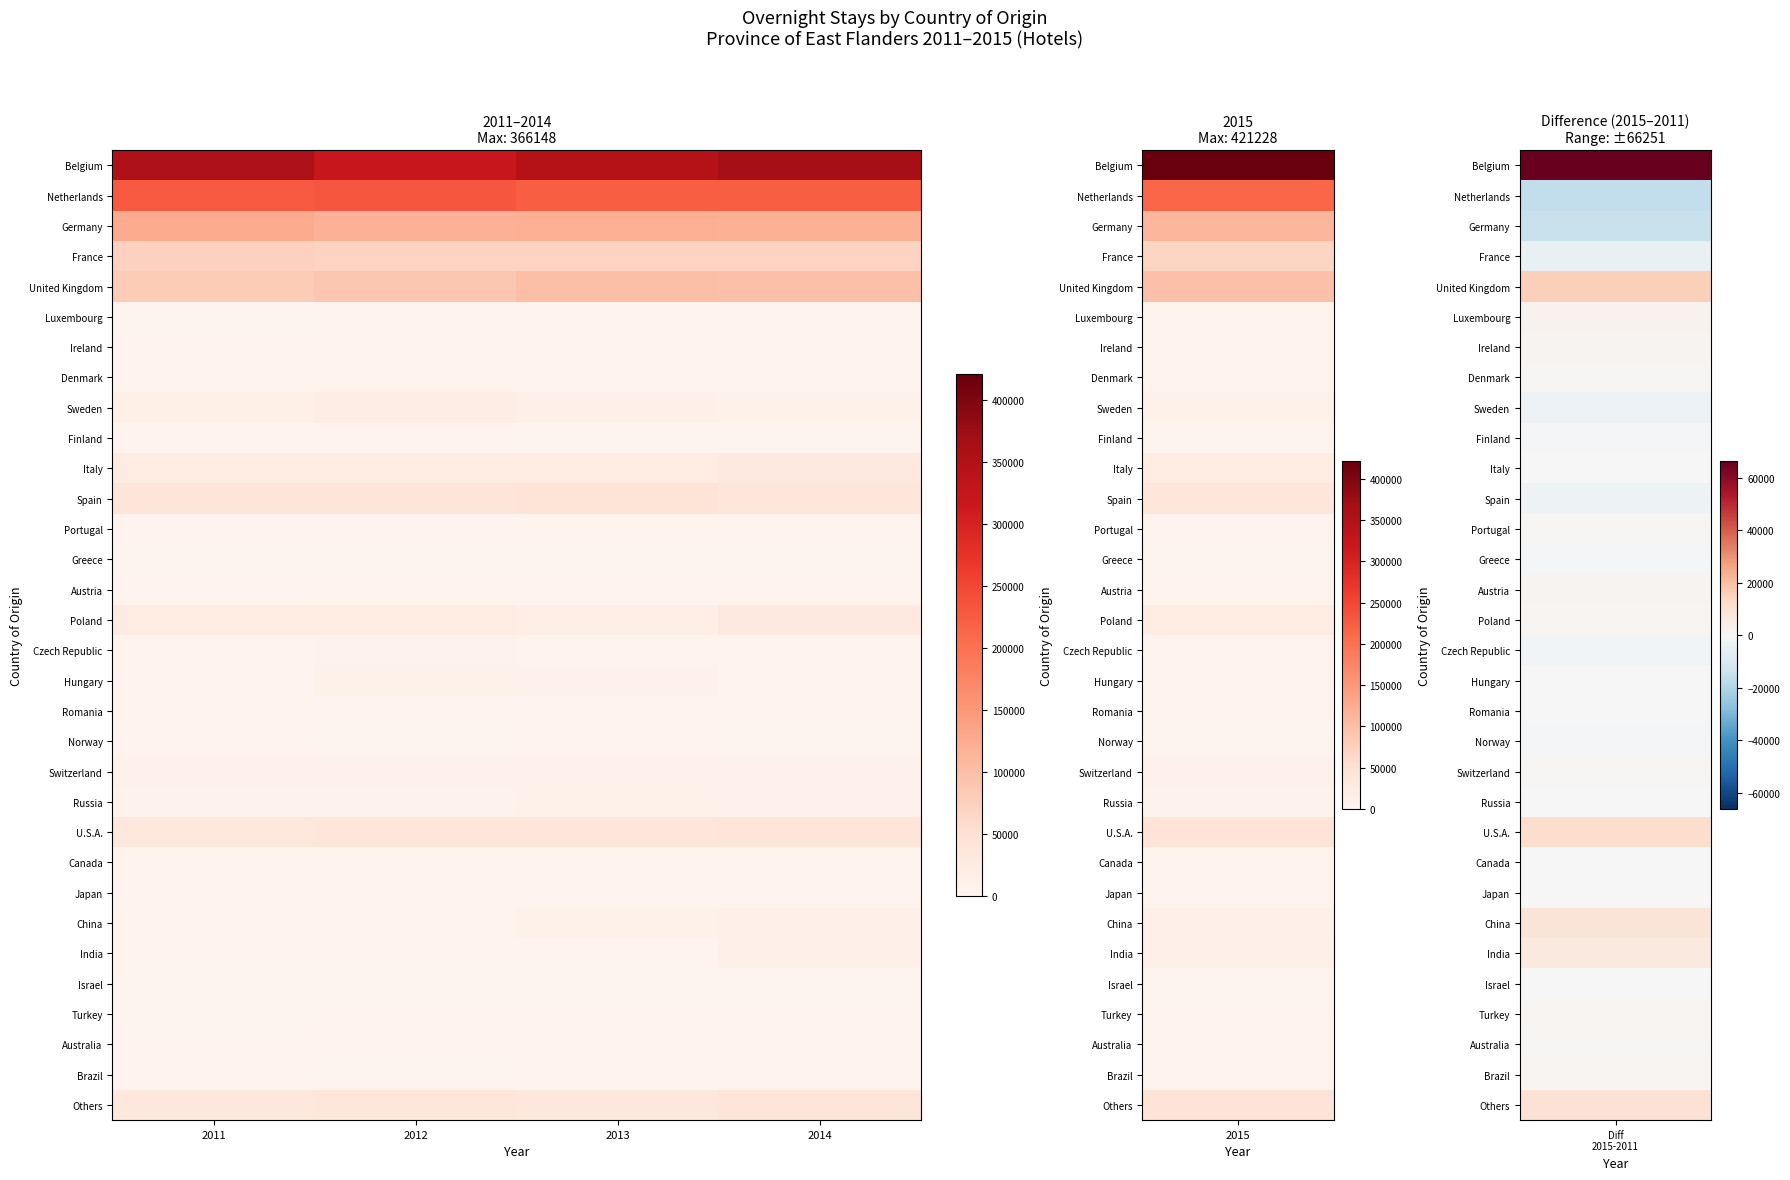

At 2013, list the series in order from largest to smallest.

Belgium, Netherlands, Germany, United Kingdom, France, Spain, U.S.A., Others, Italy, Poland, Sweden, China, Russia, Switzerland, Hungary, Austria, Portugal, Australia, Turkey, Canada, Czech Republic, Denmark, Japan, Ireland, Romania, Norway, India, Brazil, Luxembourg, Finland, Israel, Greece